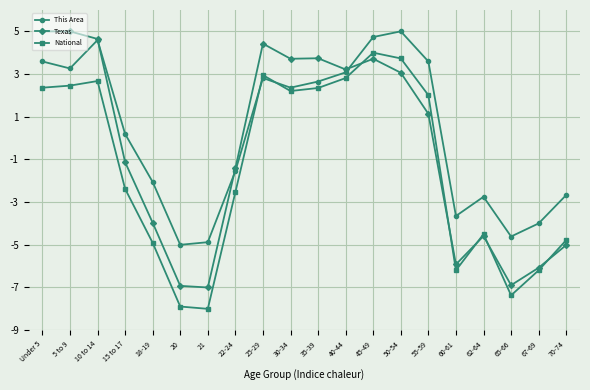

True or false: Texas and This Area intersect in this chart.

True